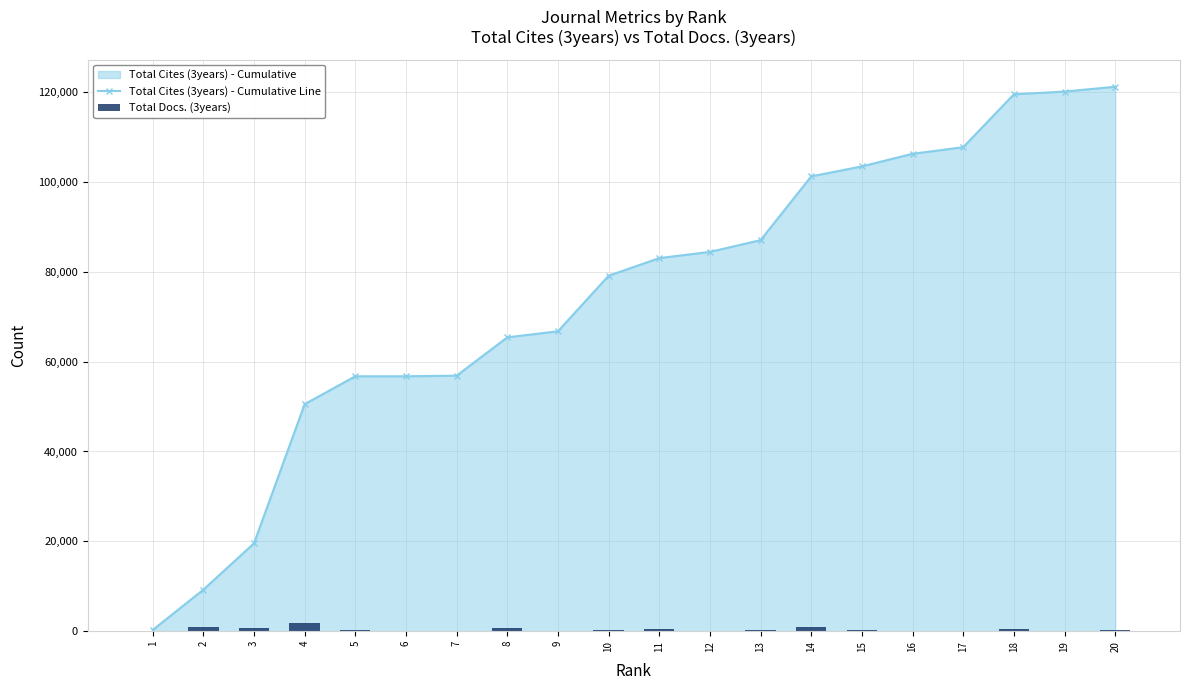

What is the sum of all Total Docs. (3years) values?

7298